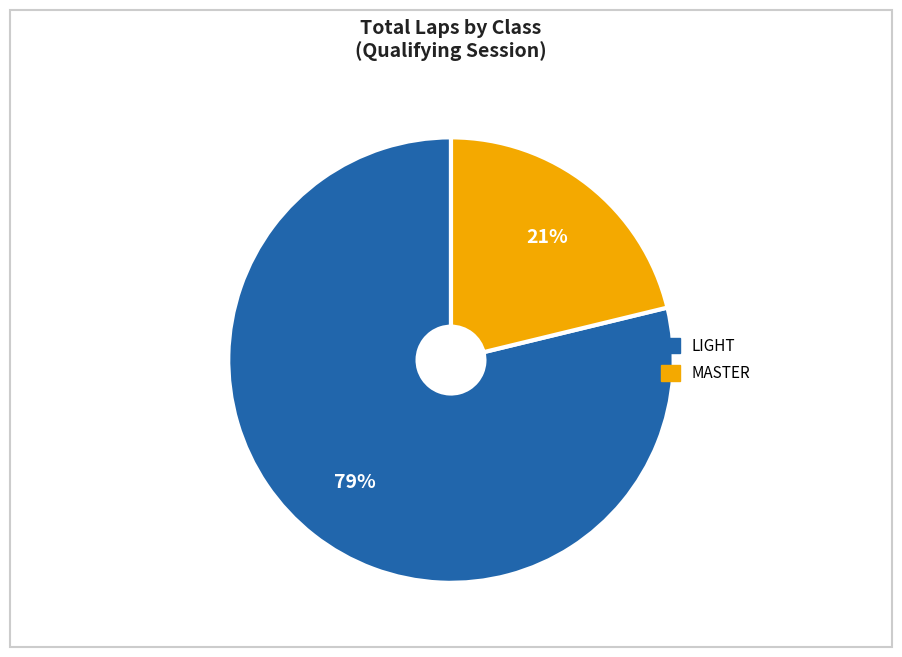

To the nearest percent, what is the difference between the largest and smallest slice percentages?

58%